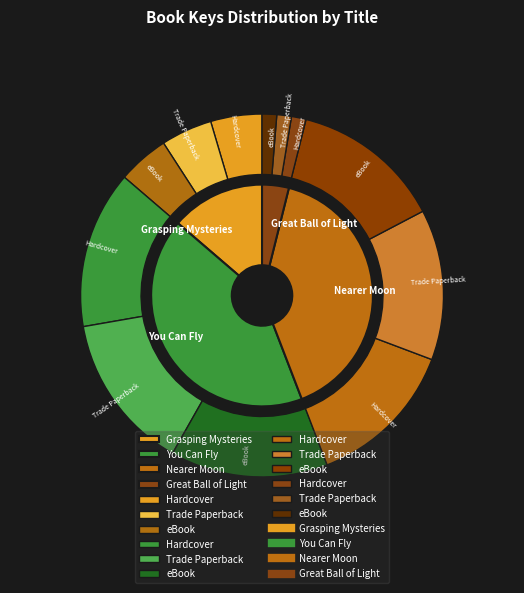

Which category has the biggest portion of the pie?

You Can Fly